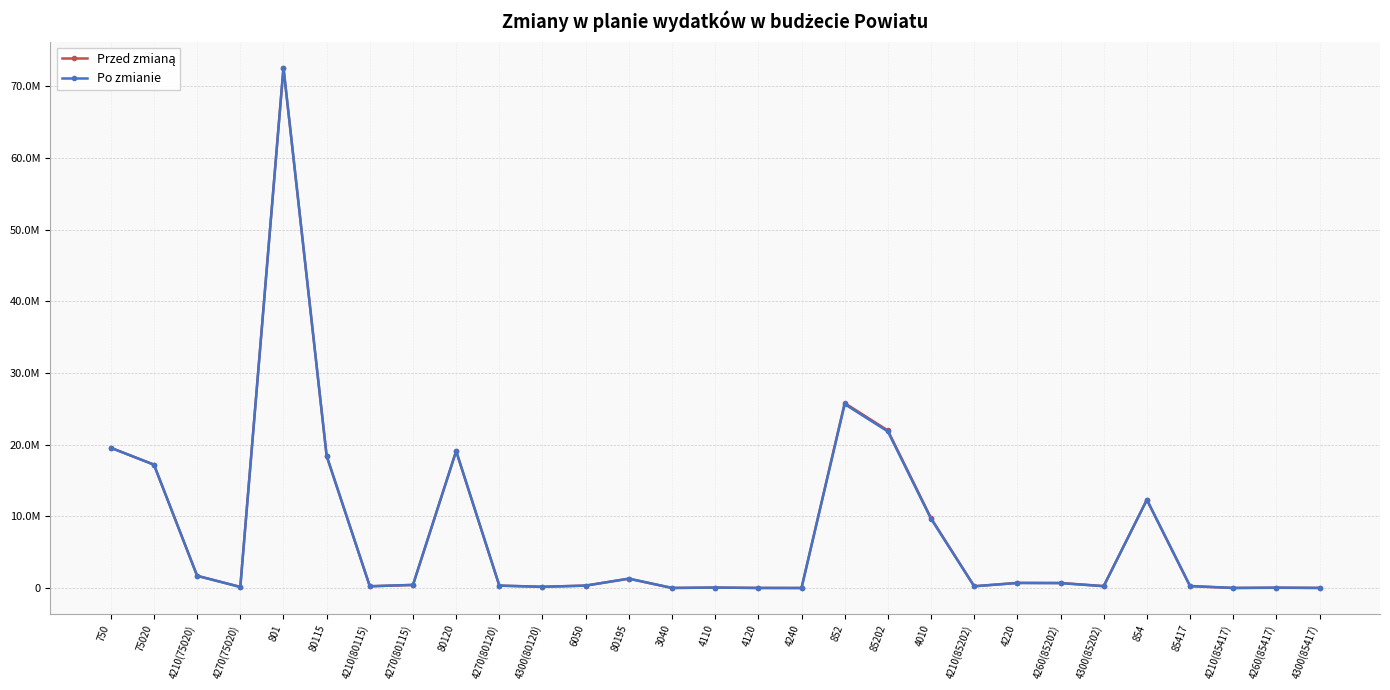

Is this an area chart (filled region under the line)?

No